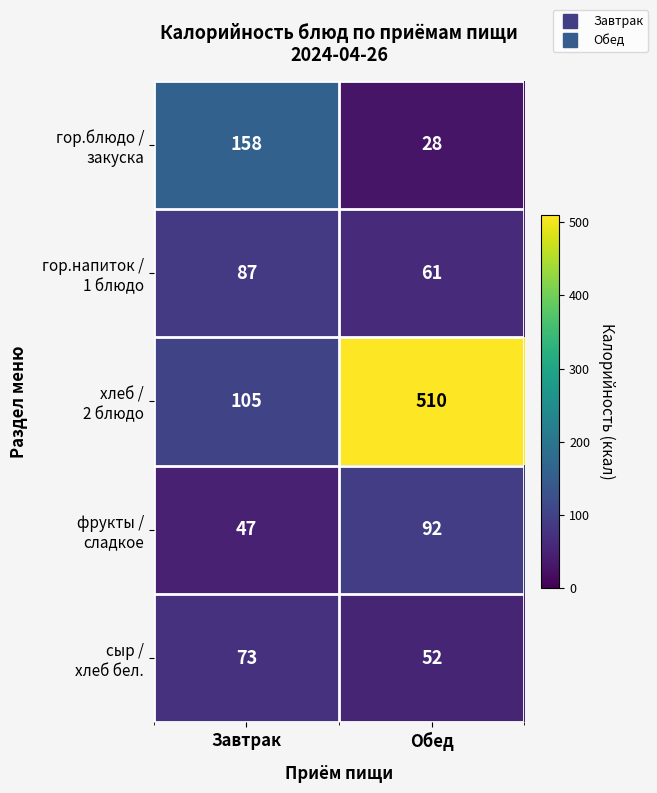

What is the greatest value displayed?

510